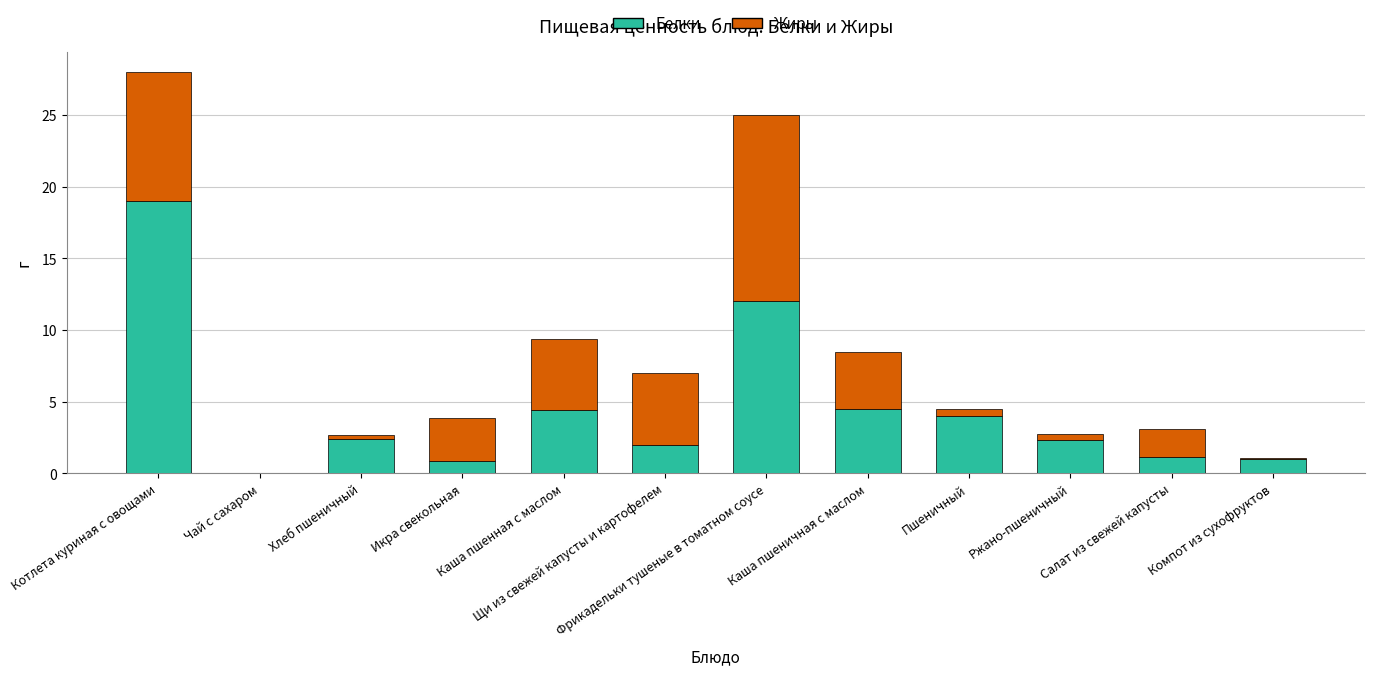

What is the highest value of the Белки series?

19.0